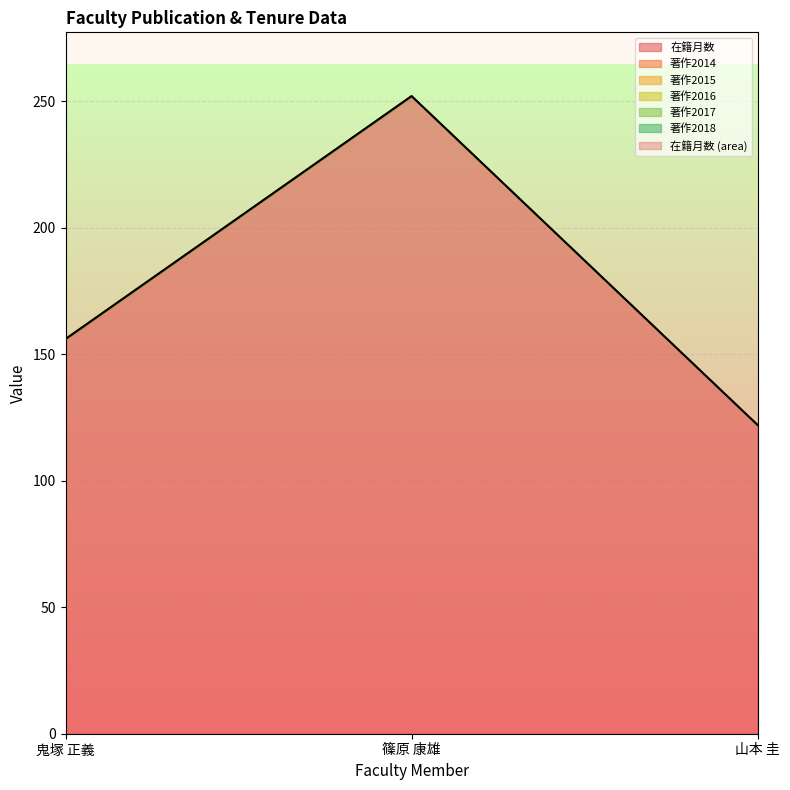

Is it true that 著作2014 equals 0 at 篠原 康雄?

True